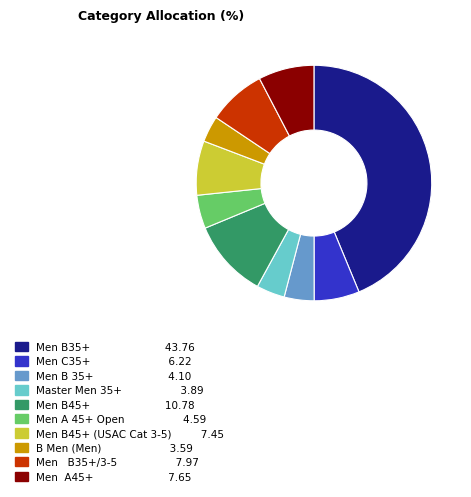

Is there any slice that represents more than half of the pie?

No